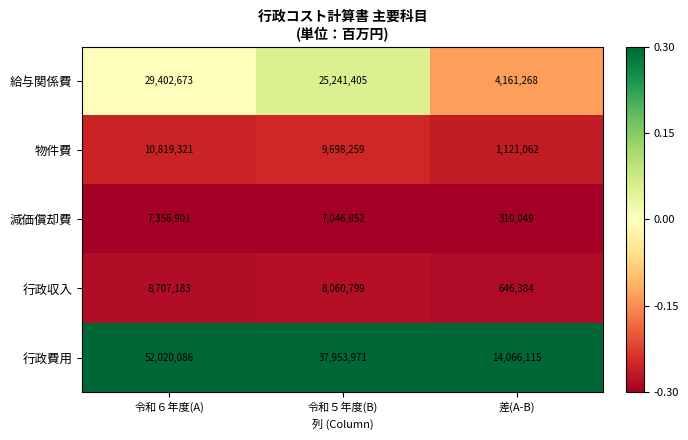

What is the maximum value for 給与関係費?

29402673